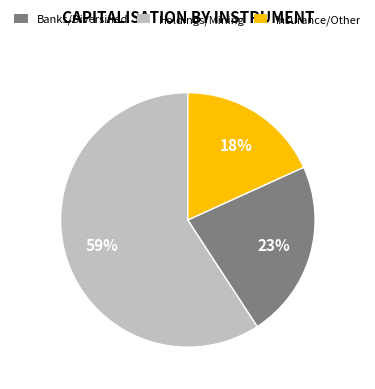

To the nearest percent, what is the difference between the largest and smallest slice percentages?

41%